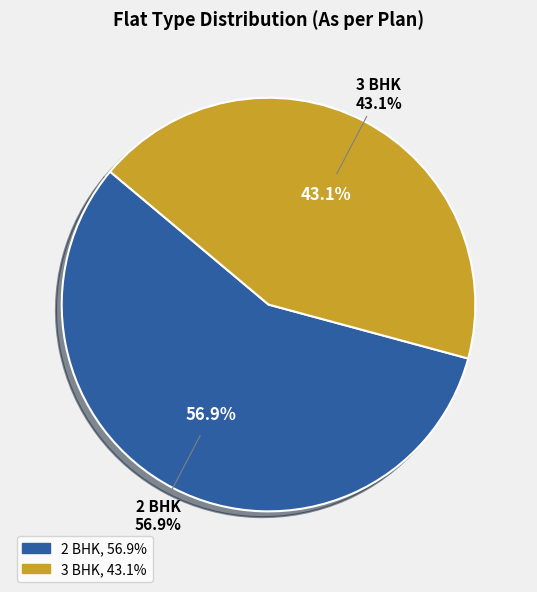

How many segments does this pie chart have?

2